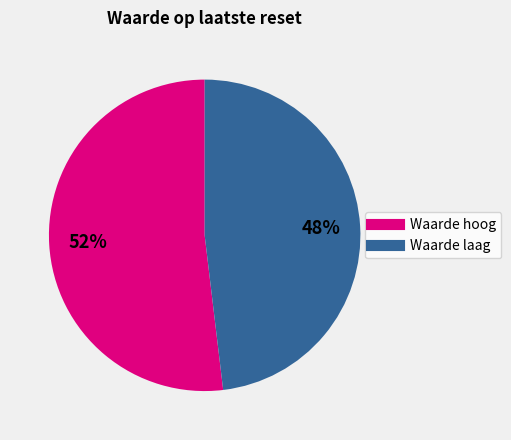

To the nearest percent, what is the difference between the largest and smallest slice percentages?

4%